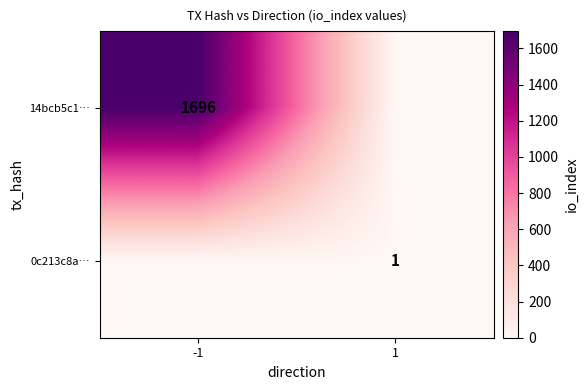

The value of 14bcb5c1… at -1 is 2412. True or false?

False